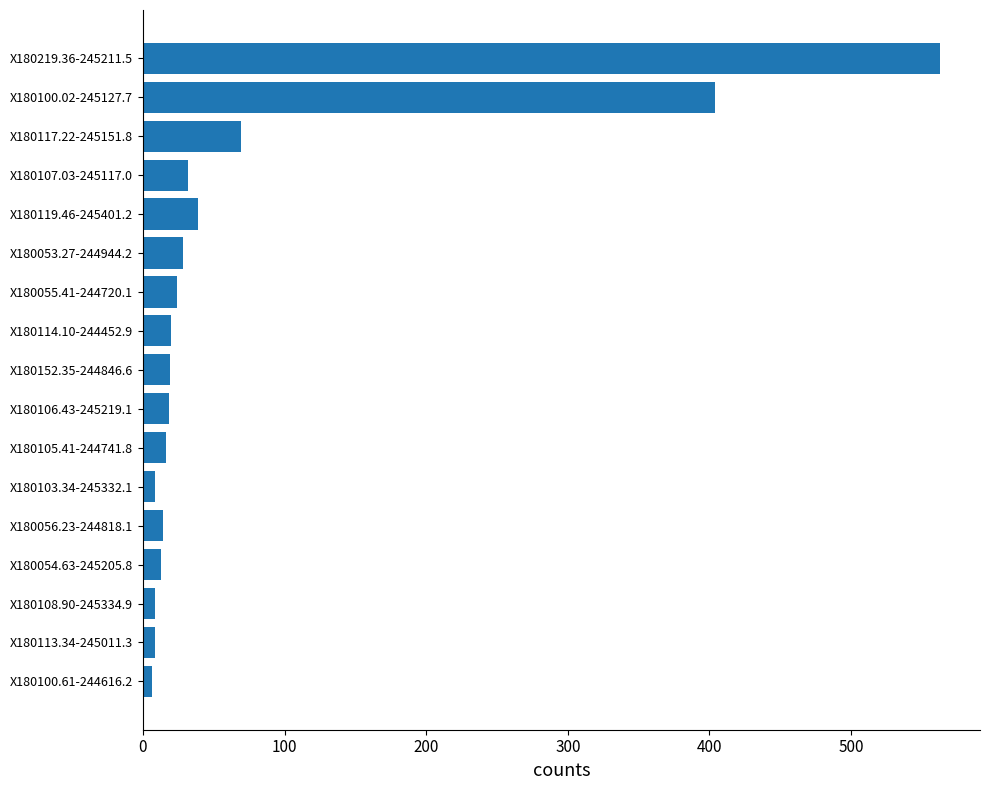

What is the ratio of the value at X180219.36-245211.5 to the value at X180056.23-244818.1?

40.2